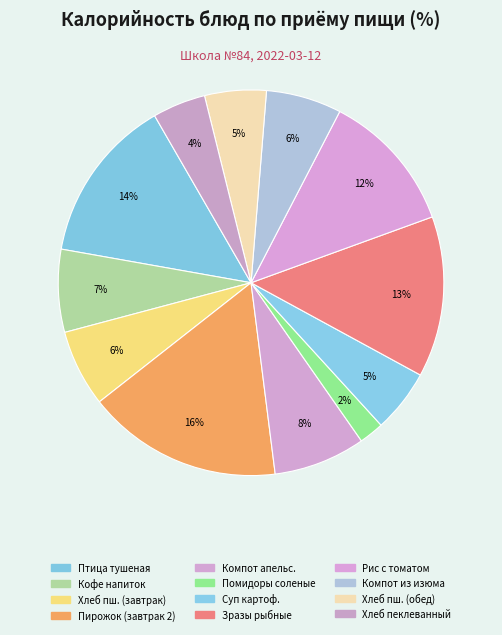

Does any single category account for the majority?

No